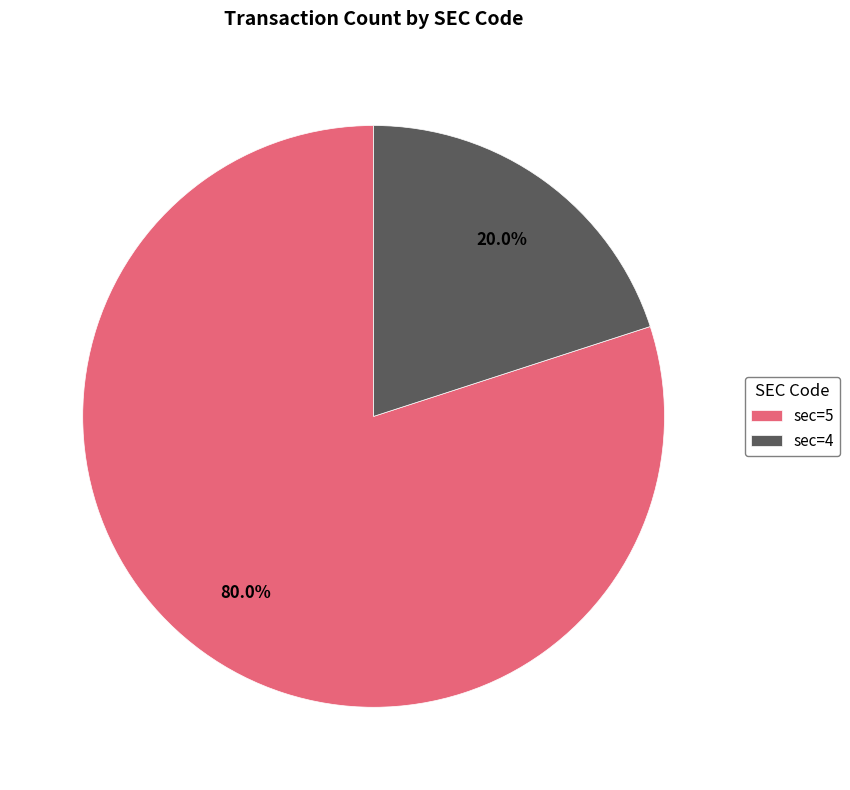

To the nearest percent, what is the difference between the largest and smallest slice percentages?

60%